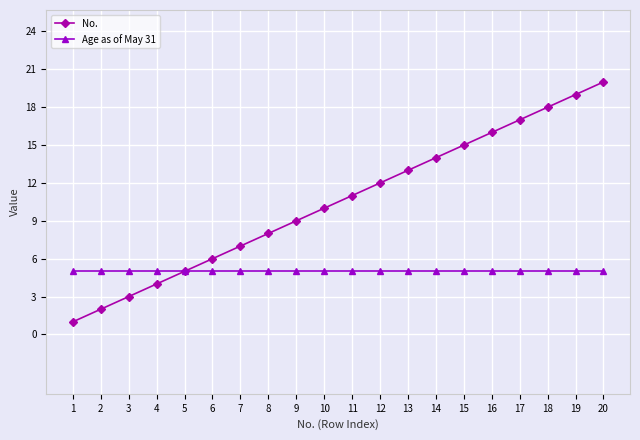

True or false: No. has more than 1 interior local peaks.

False